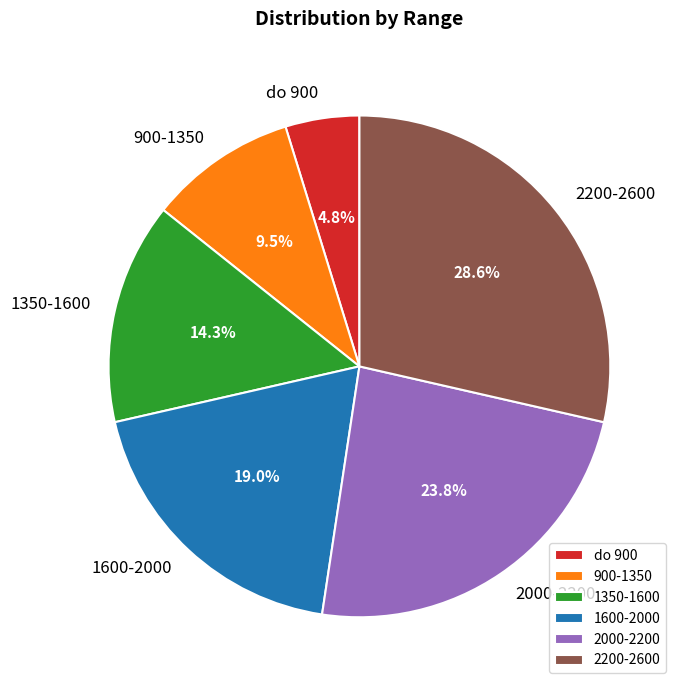

Count the number of slices in the pie.

6